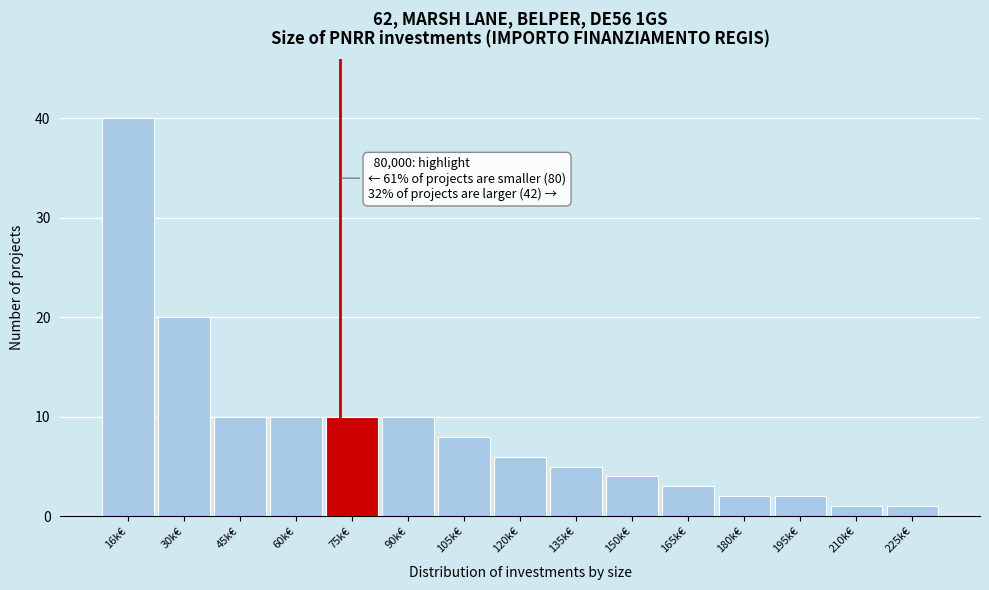

Reading left to right, extract all data points from this chart.

40	20	10	10	10	10	8	6	5	4	3	2	2	1	1